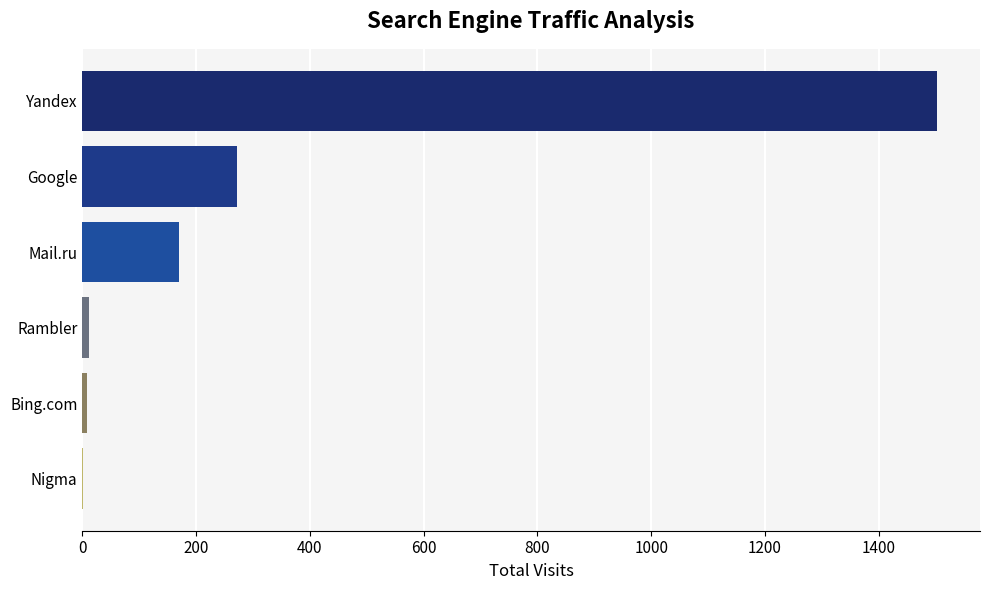

The value at Google is 119. True or false?

False